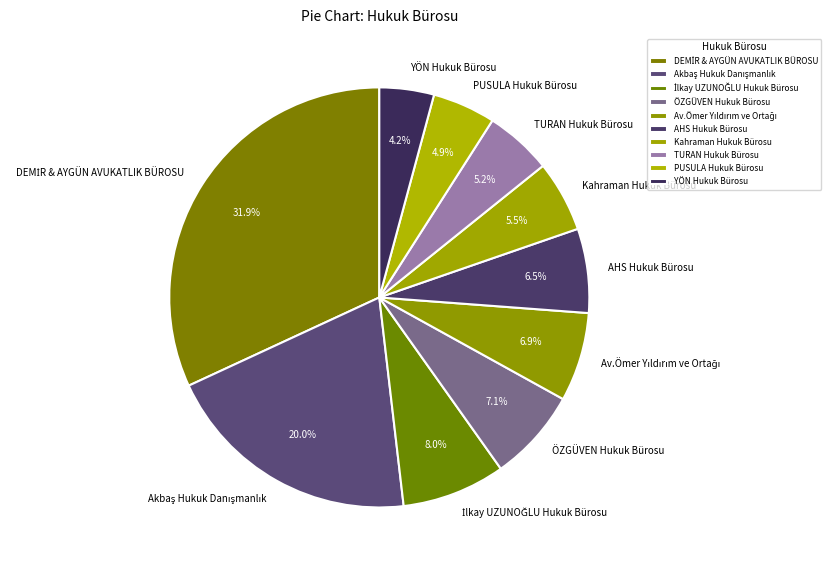

Approximately how many times larger is the value at TURAN Hukuk Bürosu compared to ÖZGÜVEN Hukuk Bürosu?

0.7